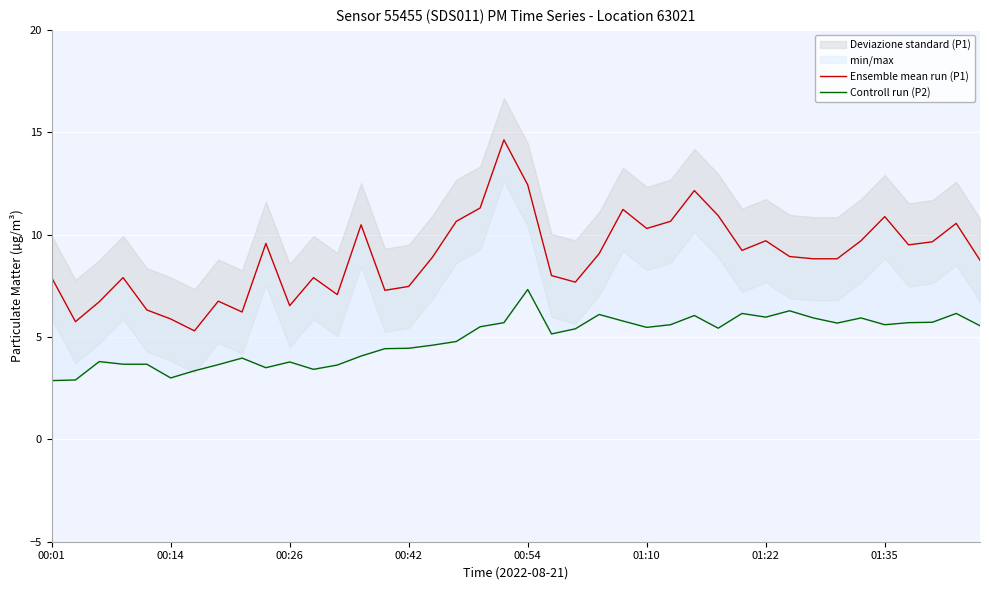

What is the lowest value of the Ensemble mean run (P1) series?

5.3